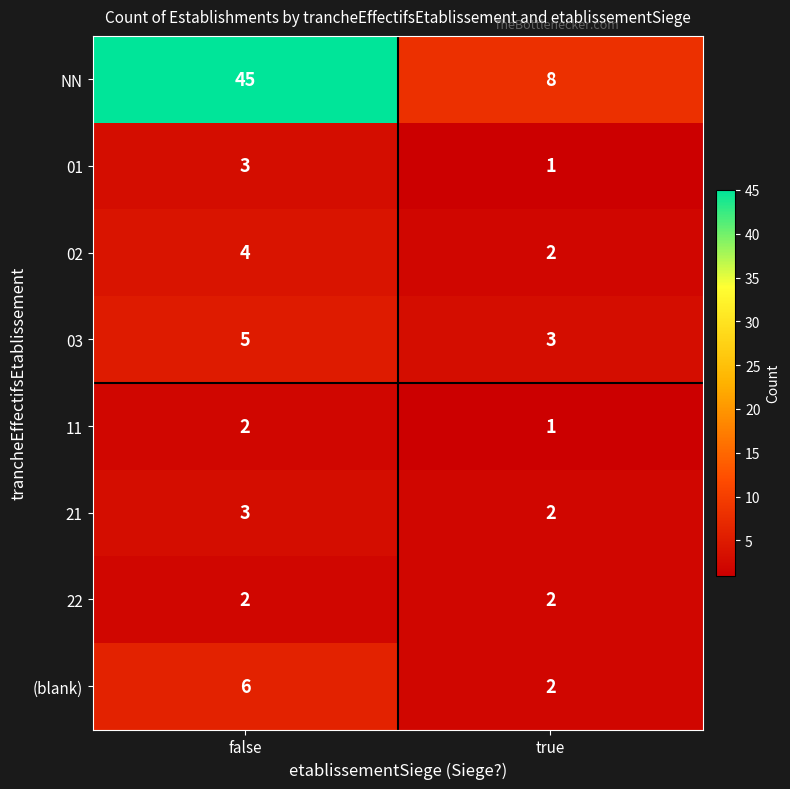

At which category is the sum across all series the highest?

false